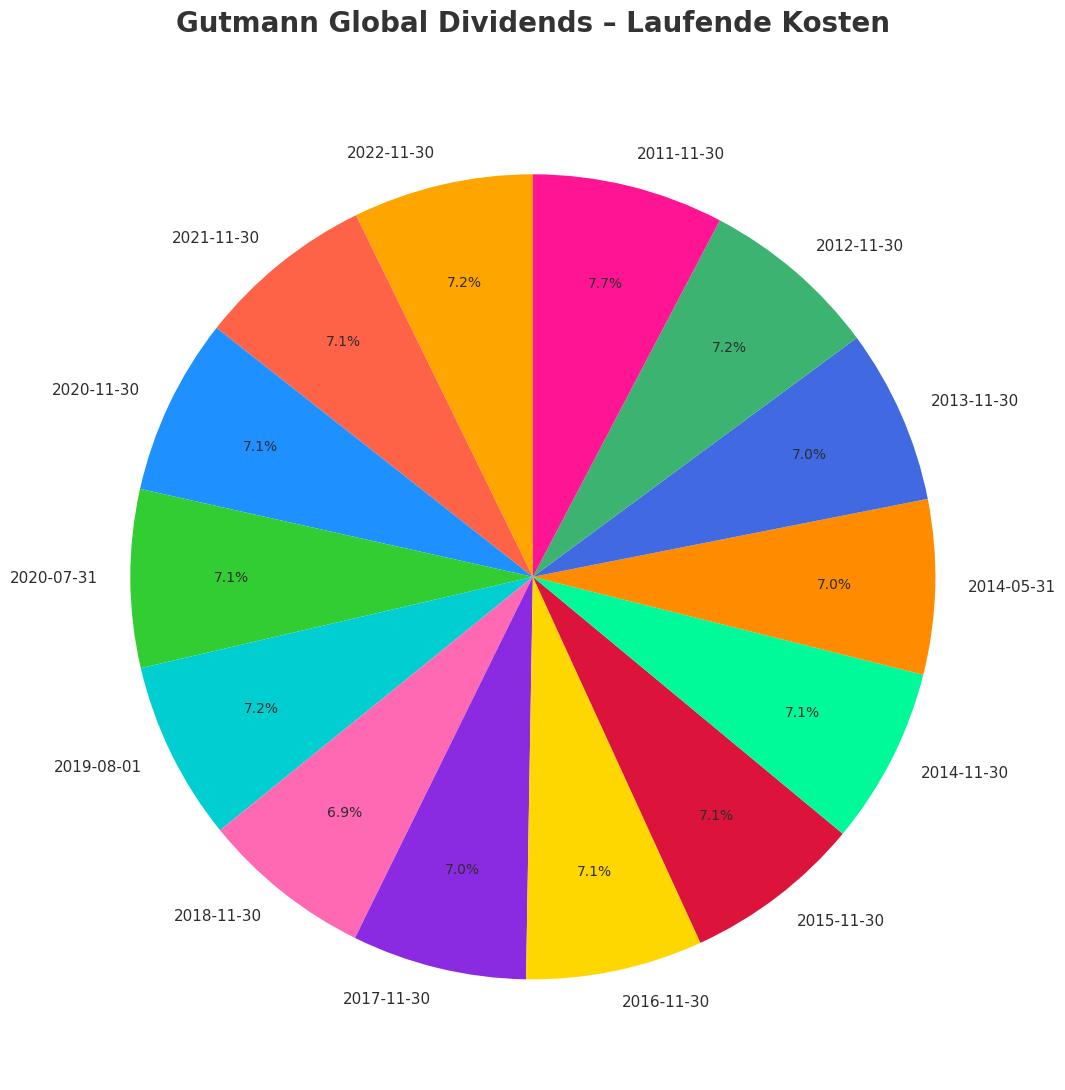

To the nearest percent, what percentage of the pie is 2014-11-30?

7%